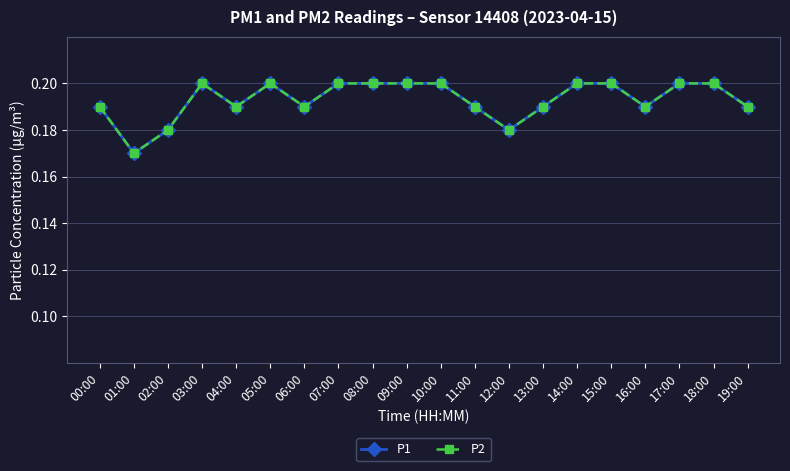

True or false: P2 and P1 cross at least once.

False